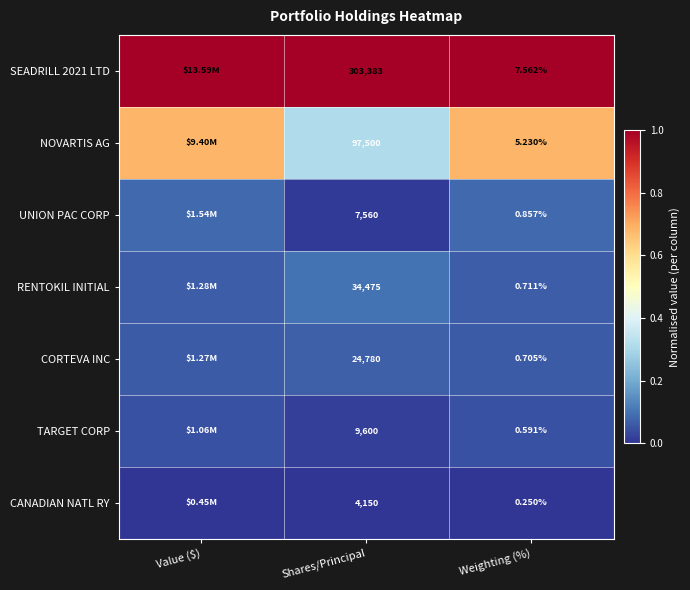

What is the total value across all series at Shares/Principal?

481448.0